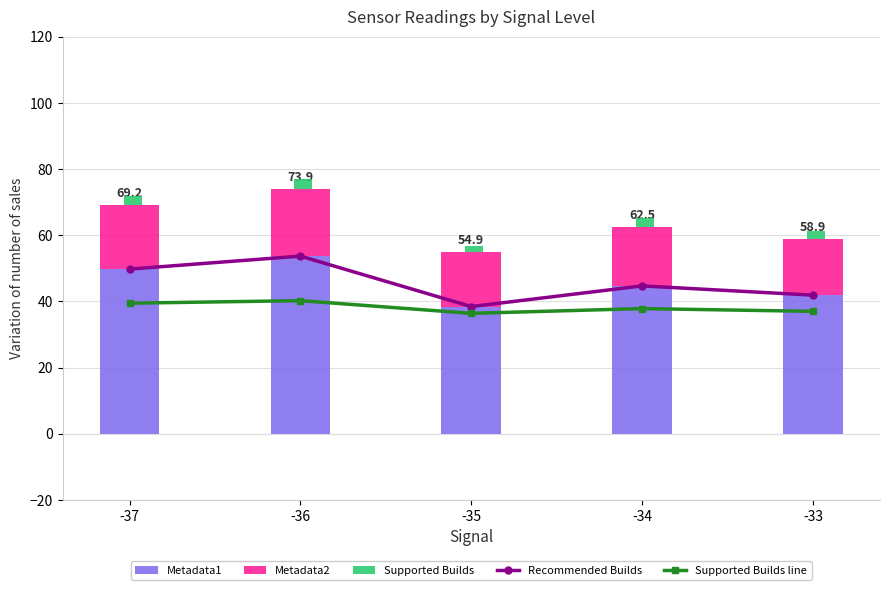

Reading left to right, extract all data points from this chart.

Recommended Builds: -37=49.8	-36=53.7	-35=38.5	-34=44.7	-33=41.9
Supported Builds line: -37=39.5	-36=40.2	-35=36.4	-34=37.8	-33=37.0
Metadata1: -37=49.8	-36=53.7	-35=38.5	-34=44.7	-33=41.9
Metadata2: -37=19.5	-36=20.2	-35=16.4	-34=17.8	-33=17.0
Supported Builds: -37=2.5	-36=3.0	-35=2.0	-34=2.8	-33=2.3